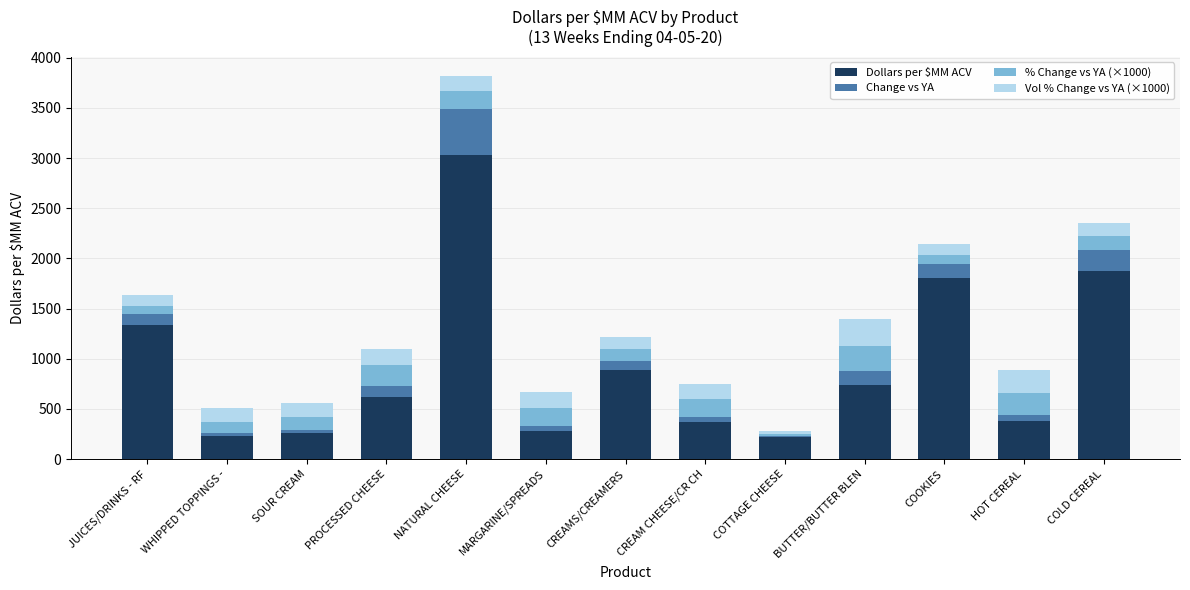

What is the total value across all series at BUTTER/BUTTER BLEN?

1397.9